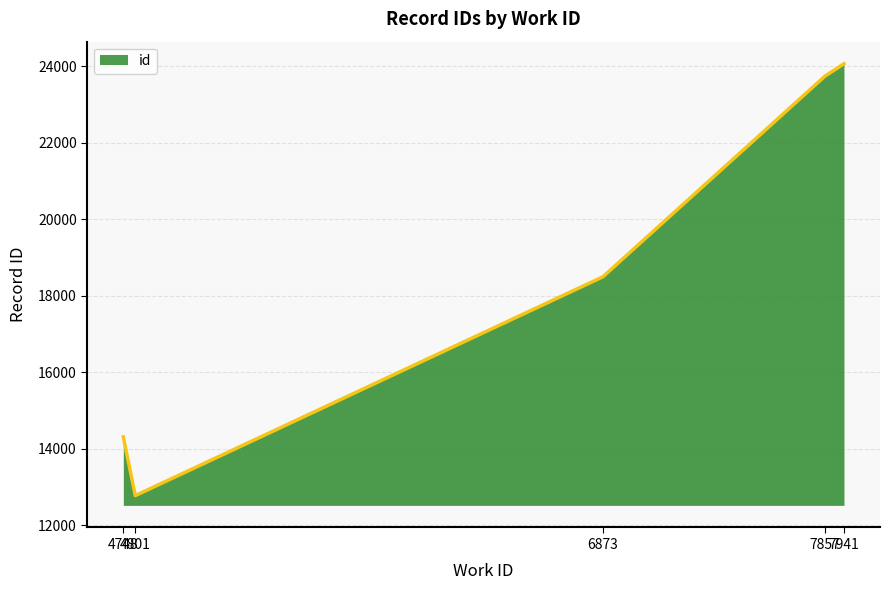

True or false: the data has more than 0 interior local peaks.

False